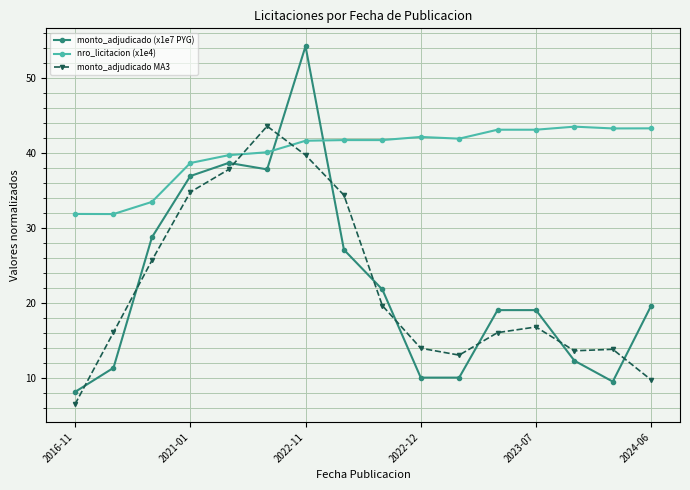

What is the difference between the second highest and minimum values in the monto_adjudicado MA3 series?

33.2